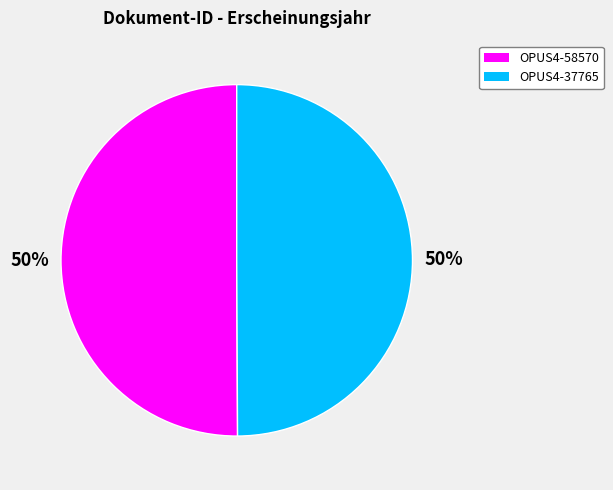

Combined, do OPUS4-58570 and OPUS4-37765 account for over 50%?

Yes